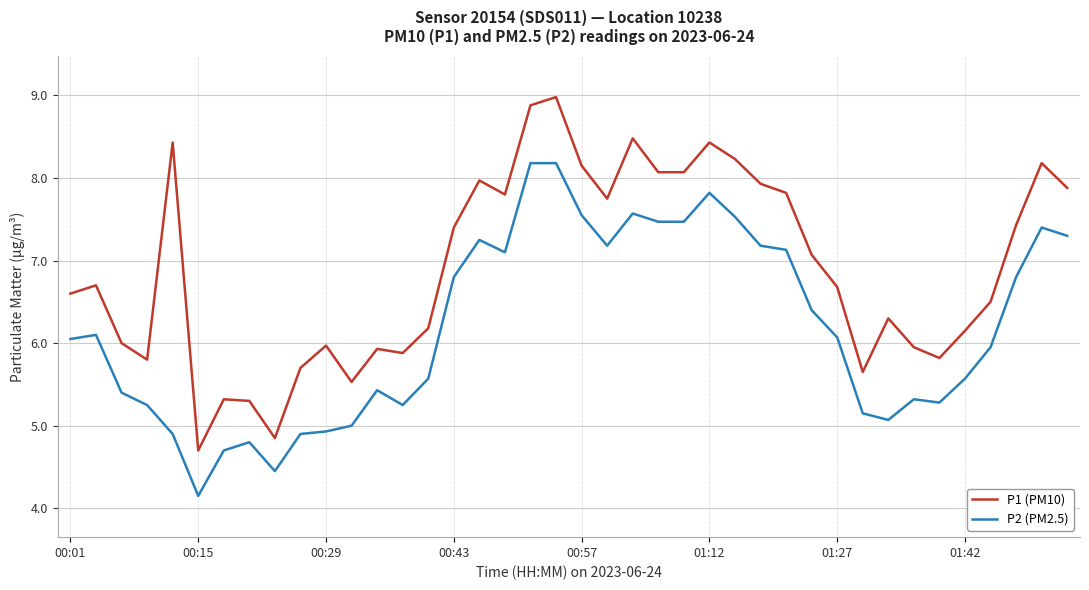

Which series has the largest total across all categories?

P1 (PM10)